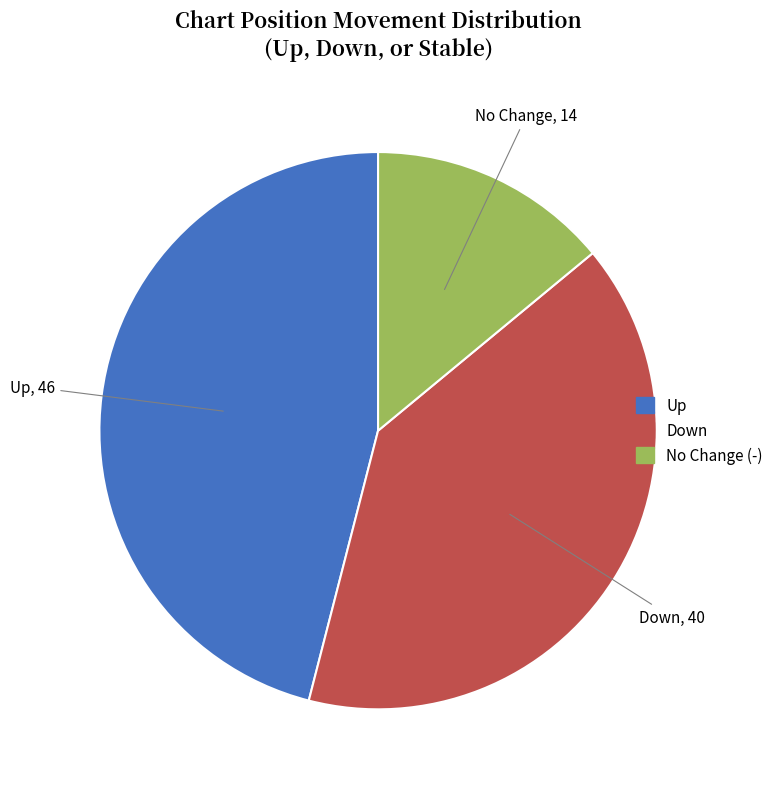

Count the number of slices in the pie.

3